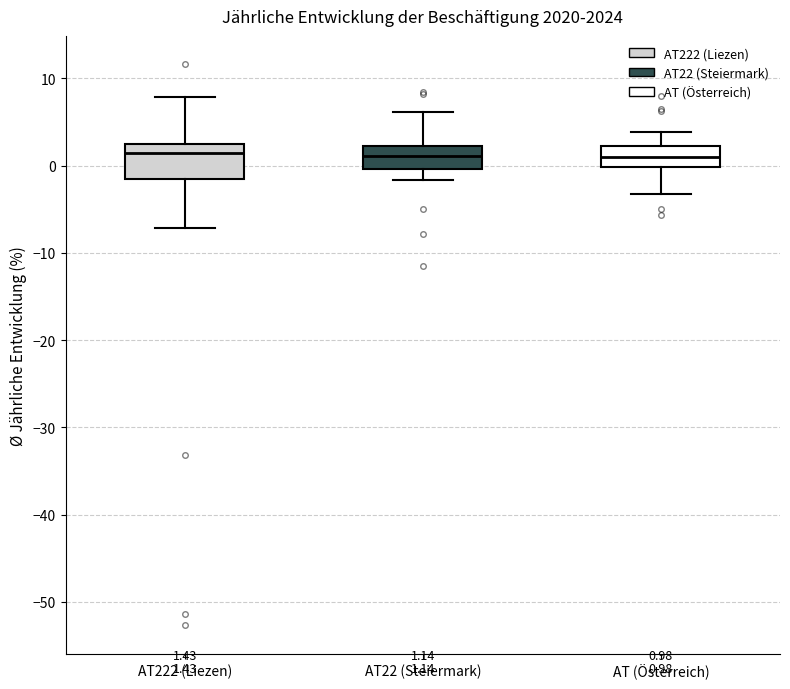

Comparing the boxes themselves (not the whiskers), which one is the tallest?

AT222 (Liezen)